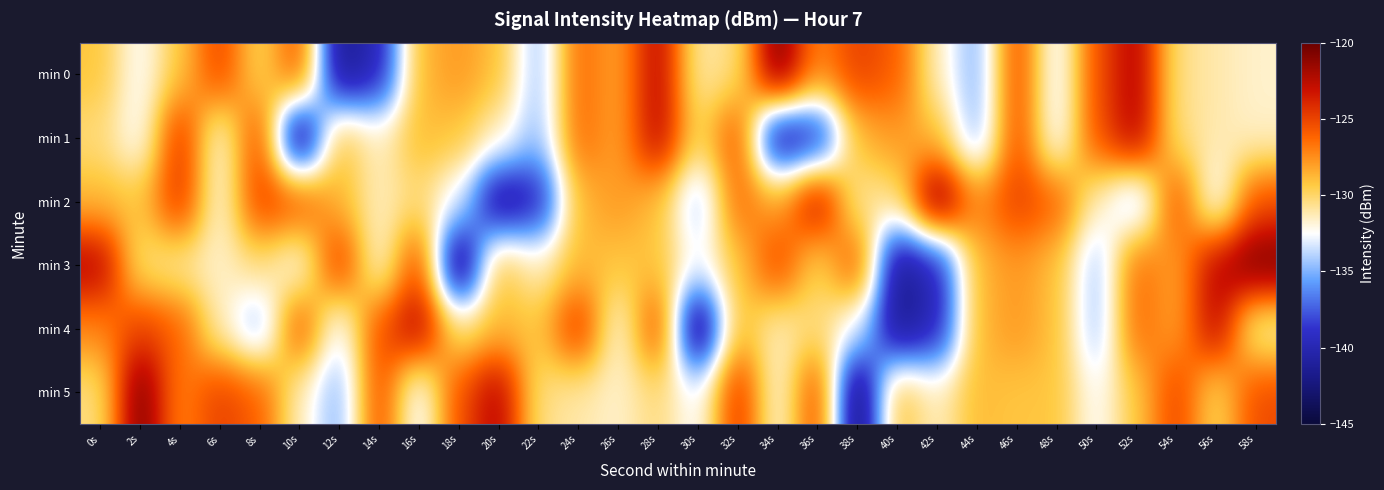

What is the minimum value shown in the chart?

-143.6